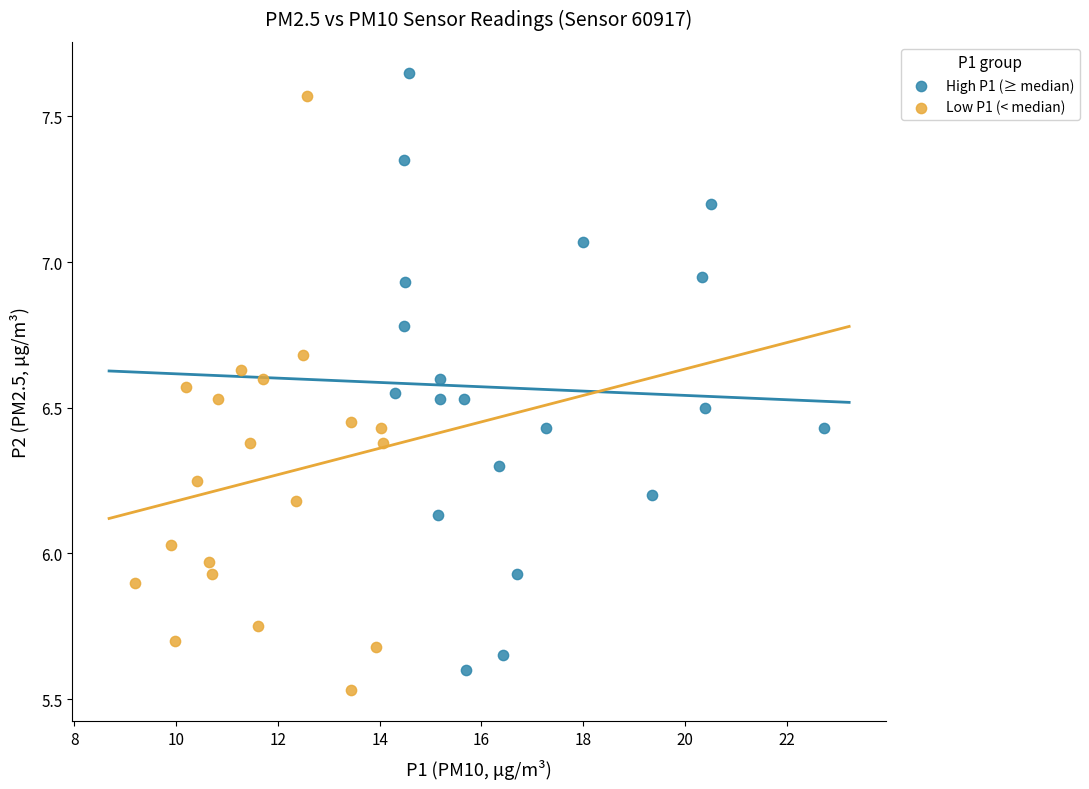

What are all the series names shown in the legend?

High P1 (≥ median), Low P1 (< median)